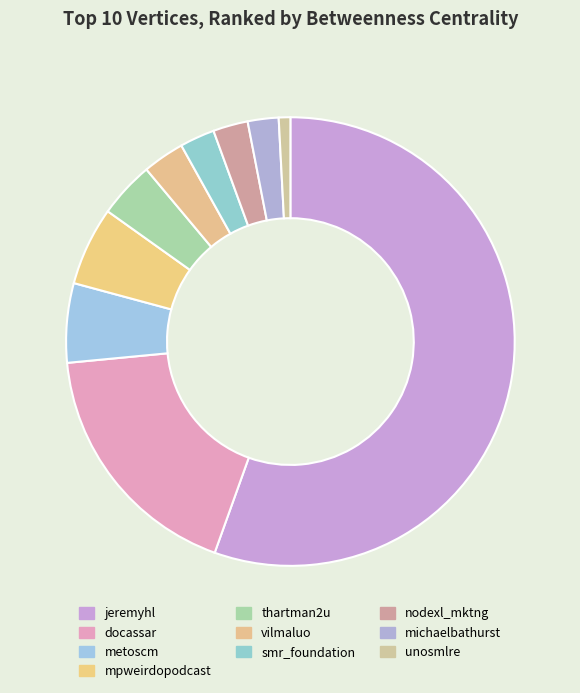

True or false: nodexl_mktng accounts for 3% of the total.

True